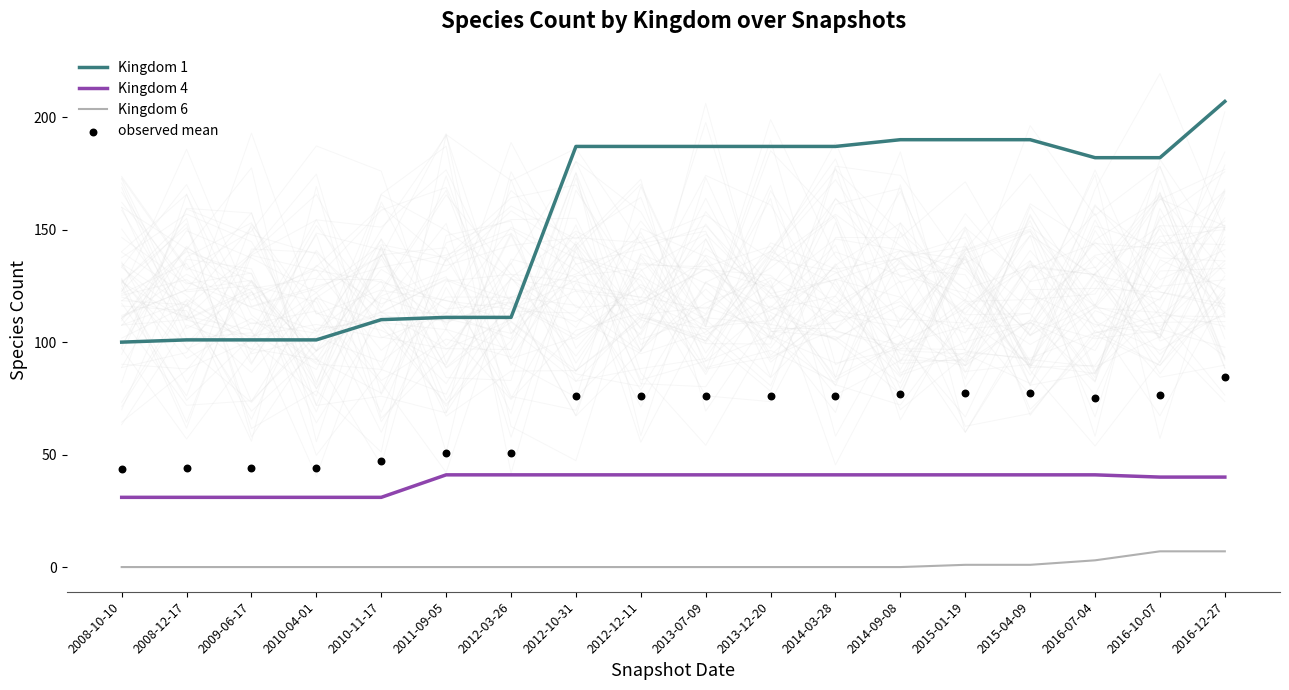

Is the value of Kingdom 4 at 2016-10-07 greater than the value of Kingdom 6 at 2008-10-10?

Yes